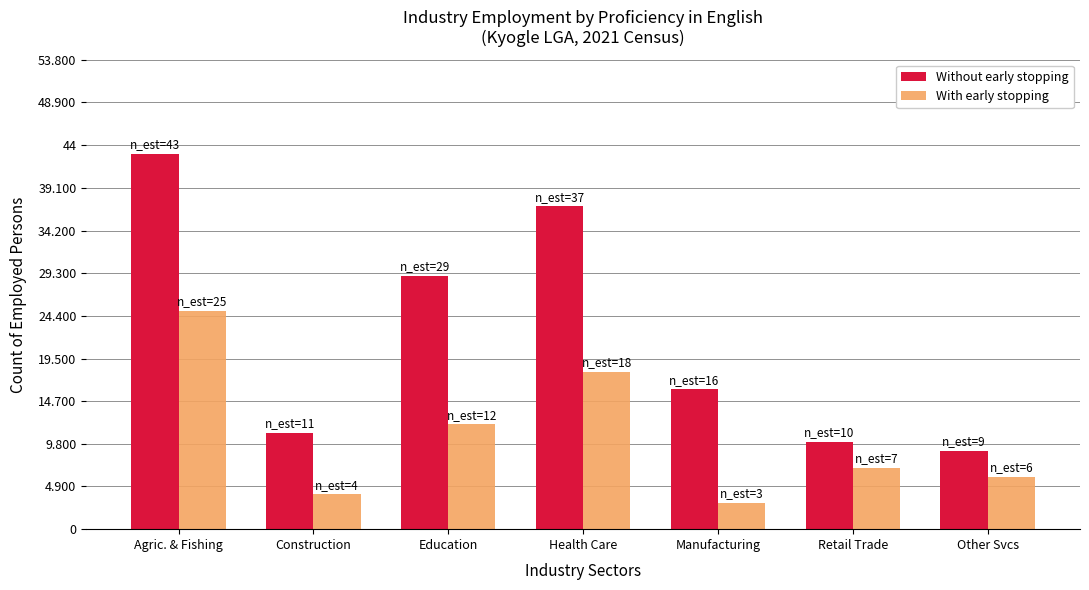

What is the total value across all series at Education?

41